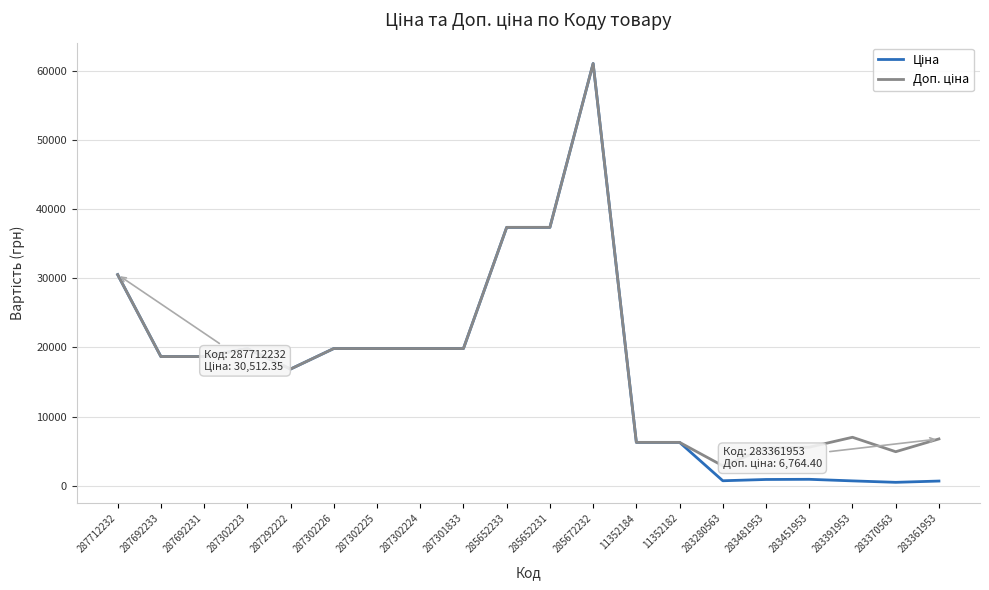

Which category has the highest value across all series?

285672232